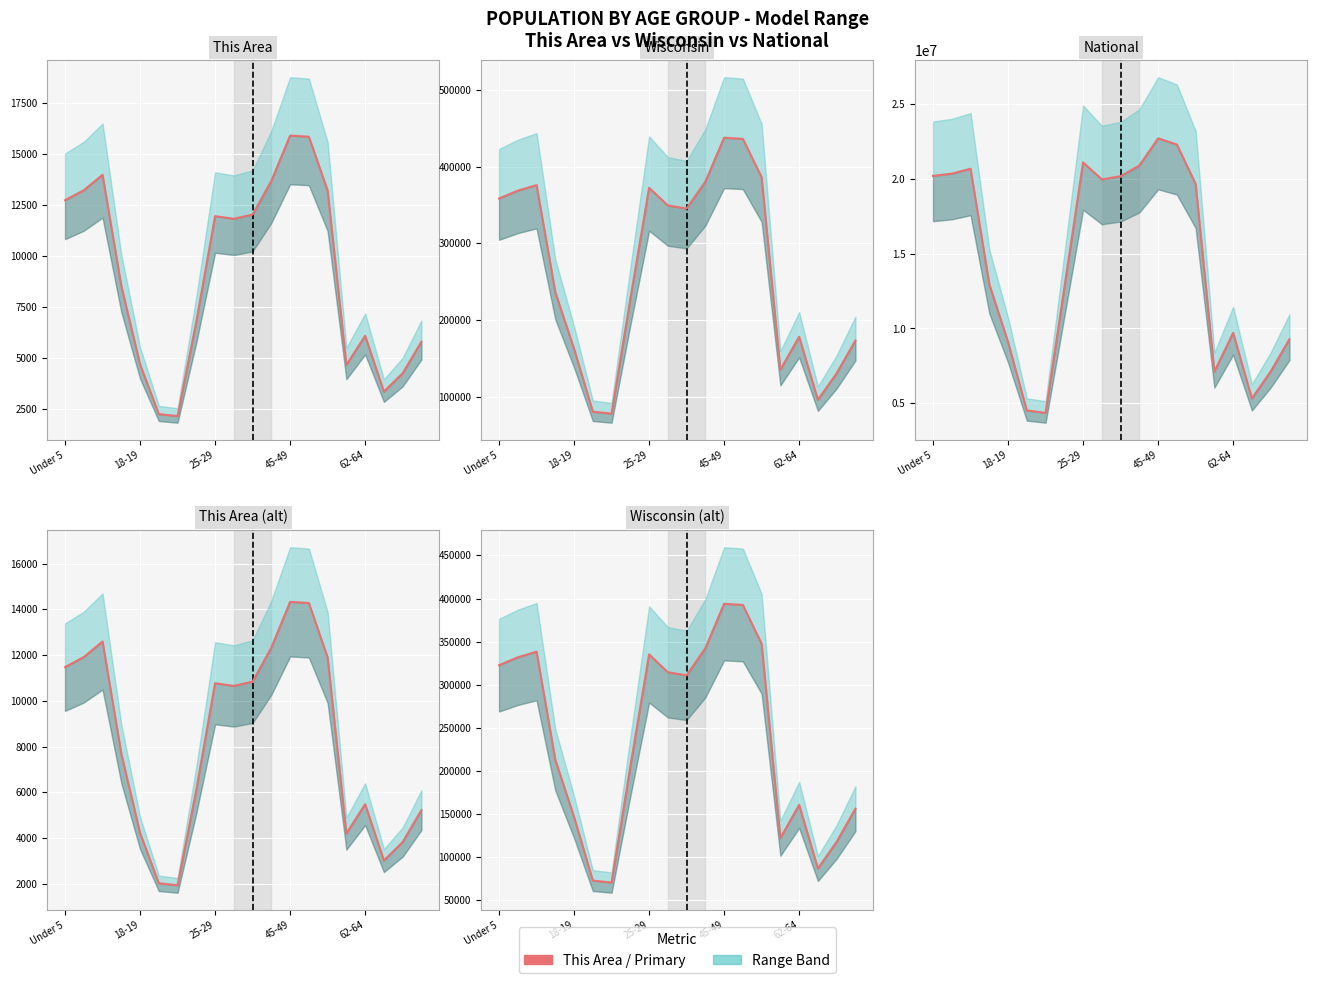

Is this an area chart (filled region under the line)?

No